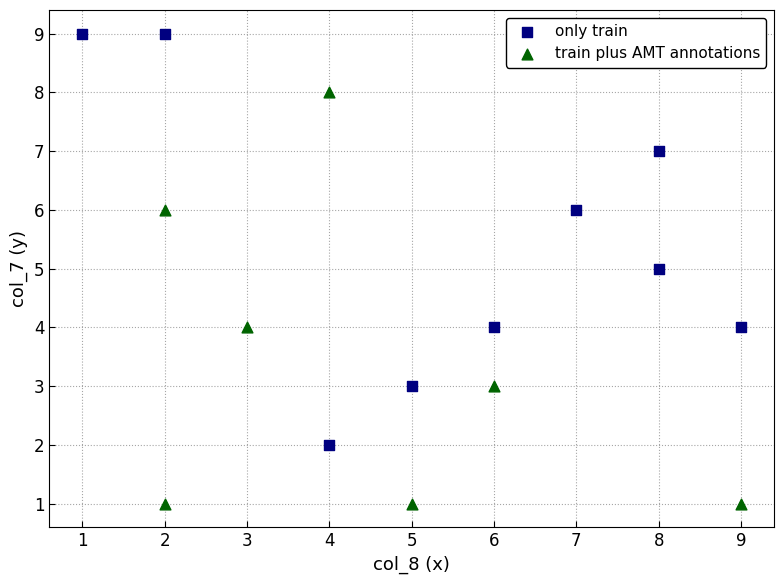

What are all the series names shown in the legend?

only train, train plus AMT annotations